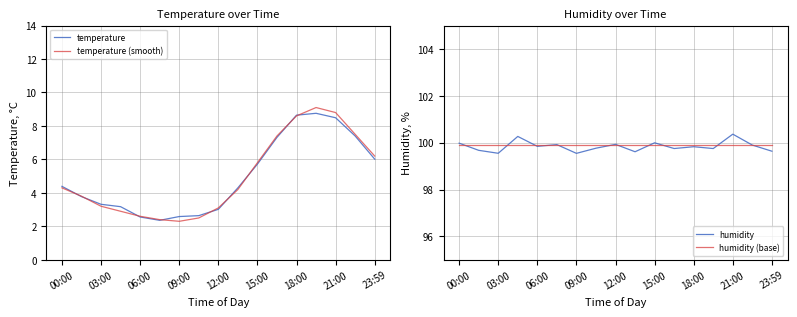

Which series has the largest total across all categories?

humidity (base)